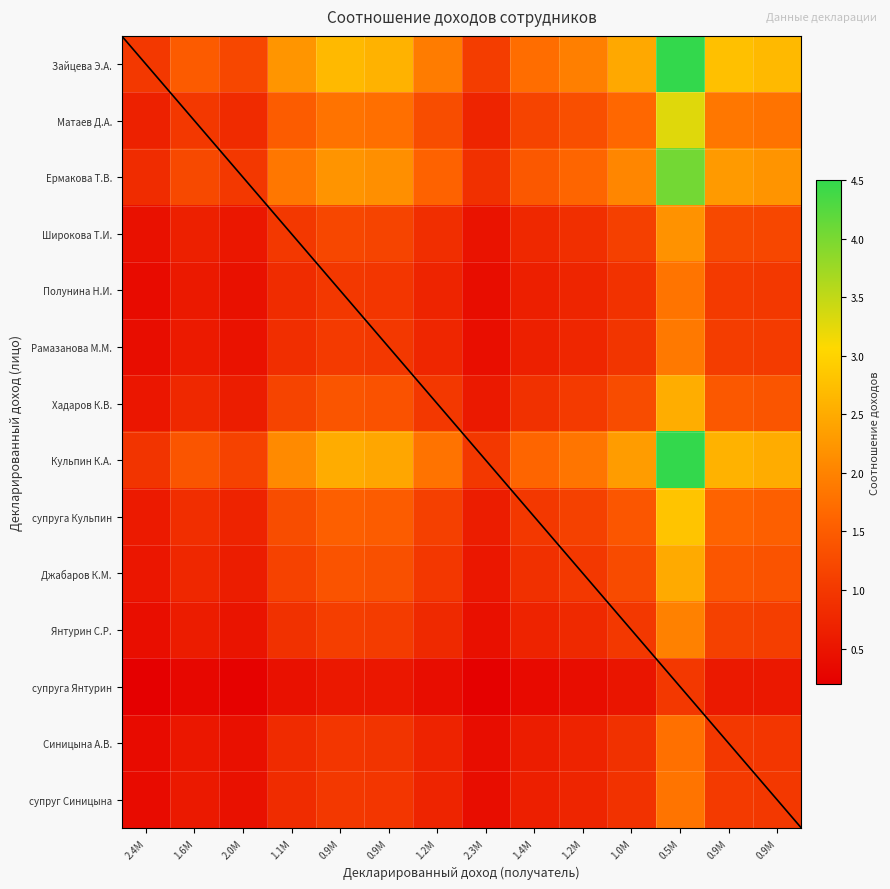

Reading left to right, what are all the values shown in this chart?

Зайцева Э.А.: 2.4M=1.0	1.6M=1.5	2.0M=1.2	1.1M=2.2	0.9M=2.7	0.9M=2.6	1.2M=1.9	2.3M=1.1	1.4M=1.7	1.2M=2.0	1.0M=2.5	0.5M=4.9	0.9M=2.8	0.9M=2.7
Матаев Д.А.: 2.4M=0.7	1.6M=1.0	2.0M=0.8	1.1M=1.5	0.9M=1.8	0.9M=1.8	1.2M=1.3	2.3M=0.7	1.4M=1.2	1.2M=1.3	1.0M=1.7	0.5M=3.3	0.9M=1.9	0.9M=1.8
Ермакова Т.В.: 2.4M=0.8	1.6M=1.2	2.0M=1.0	1.1M=1.8	0.9M=2.2	0.9M=2.2	1.2M=1.6	2.3M=0.9	1.4M=1.4	1.2M=1.6	1.0M=2.0	0.5M=4.0	0.9M=2.3	0.9M=2.2
Широкова Т.И.: 2.4M=0.4	1.6M=0.7	2.0M=0.5	1.1M=1.0	0.9M=1.2	0.9M=1.2	1.2M=0.9	2.3M=0.5	1.4M=0.8	1.2M=0.9	1.0M=1.1	0.5M=2.2	0.9M=1.2	0.9M=1.2
Полунина Н.И.: 2.4M=0.4	1.6M=0.6	2.0M=0.5	1.1M=0.8	0.9M=1.0	0.9M=1.0	1.2M=0.7	2.3M=0.4	1.4M=0.6	1.2M=0.7	1.0M=0.9	0.5M=1.8	0.9M=1.0	0.9M=1.0
Рамазанова М.М.: 2.4M=0.4	1.6M=0.6	2.0M=0.5	1.1M=0.9	0.9M=1.0	0.9M=1.0	1.2M=0.7	2.3M=0.4	1.4M=0.7	1.2M=0.8	1.0M=0.9	0.5M=1.9	0.9M=1.1	0.9M=1.0
Хадаров К.В.: 2.4M=0.5	1.6M=0.8	2.0M=0.6	1.1M=1.2	0.9M=1.4	0.9M=1.4	1.2M=1.0	2.3M=0.6	1.4M=0.9	1.2M=1.0	1.0M=1.3	0.5M=2.5	0.9M=1.4	0.9M=1.4
Кульпин К.А.: 2.4M=0.9	1.6M=1.4	2.0M=1.1	1.1M=2.1	0.9M=2.5	0.9M=2.4	1.2M=1.8	2.3M=1.0	1.4M=1.6	1.2M=1.8	1.0M=2.3	0.5M=4.6	0.9M=2.6	0.9M=2.5
супруга Кульпин: 2.4M=0.6	1.6M=0.9	2.0M=0.7	1.1M=1.3	0.9M=1.5	0.9M=1.5	1.2M=1.1	2.3M=0.6	1.4M=1.0	1.2M=1.1	1.0M=1.4	0.5M=2.8	0.9M=1.6	0.9M=1.5
Джабаров К.М.: 2.4M=0.5	1.6M=0.8	2.0M=0.6	1.1M=1.1	0.9M=1.4	0.9M=1.3	1.2M=1.0	2.3M=0.5	1.4M=0.9	1.2M=1.0	1.0M=1.3	0.5M=2.5	0.9M=1.4	0.9M=1.4
Янтурин С.Р.: 2.4M=0.4	1.6M=0.6	2.0M=0.5	1.1M=0.9	0.9M=1.1	0.9M=1.1	1.2M=0.8	2.3M=0.4	1.4M=0.7	1.2M=0.8	1.0M=1.0	0.5M=2.0	0.9M=1.1	0.9M=1.1
супруга Янтурин: 2.4M=0.2	1.6M=0.3	2.0M=0.2	1.1M=0.5	0.9M=0.5	0.9M=0.5	1.2M=0.4	2.3M=0.2	1.4M=0.4	1.2M=0.4	1.0M=0.5	0.5M=1.0	0.9M=0.6	0.9M=0.6
Синицына А.В.: 2.4M=0.4	1.6M=0.5	2.0M=0.4	1.1M=0.8	0.9M=1.0	0.9M=0.9	1.2M=0.7	2.3M=0.4	1.4M=0.6	1.2M=0.7	1.0M=0.9	0.5M=1.8	0.9M=1.0	0.9M=1.0
супруг Синицына: 2.4M=0.4	1.6M=0.6	2.0M=0.4	1.1M=0.8	0.9M=1.0	0.9M=1.0	1.2M=0.7	2.3M=0.4	1.4M=0.6	1.2M=0.7	1.0M=0.9	0.5M=1.8	0.9M=1.0	0.9M=1.0